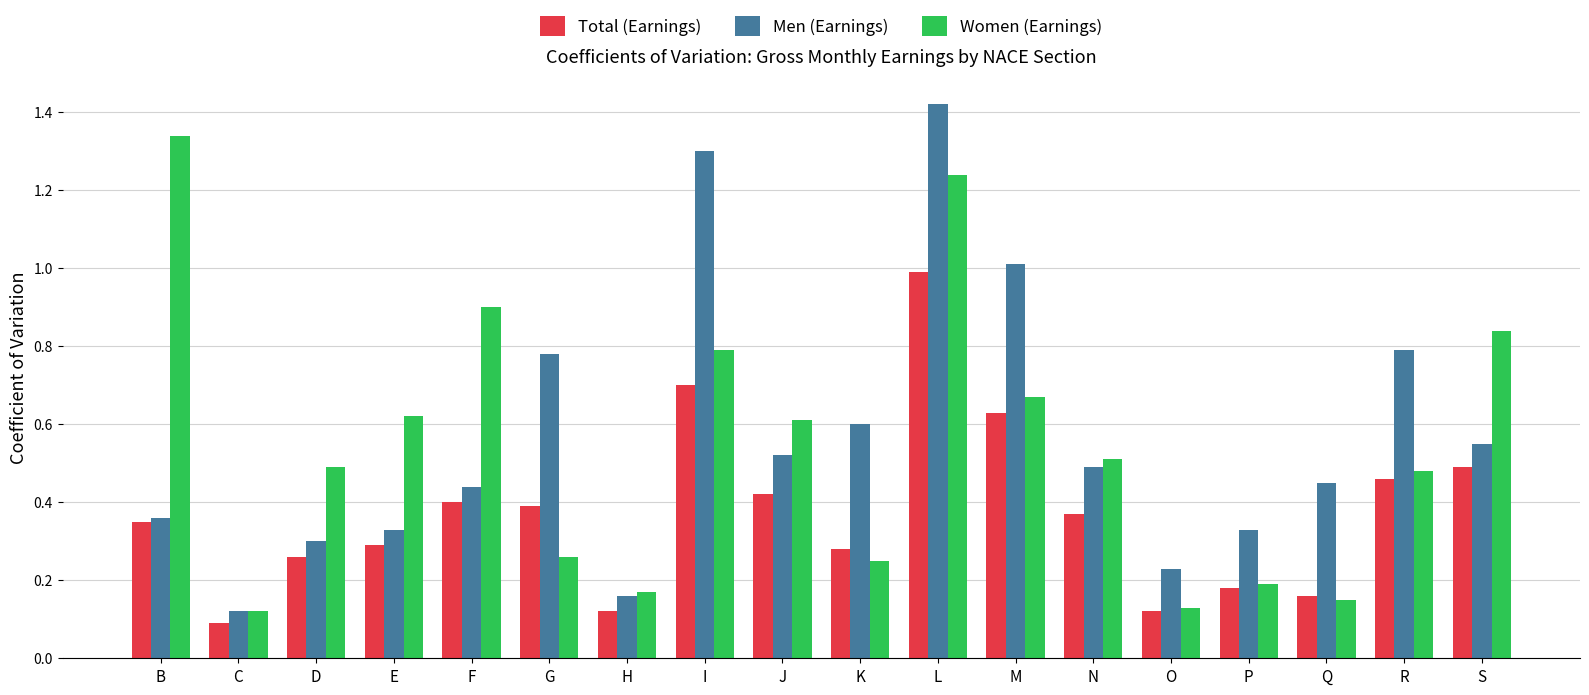

What is the sum of all Women (Earnings) values?

9.8